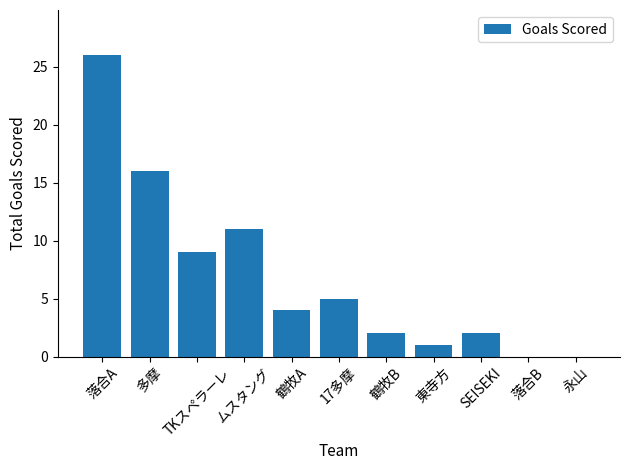

At which label is the value closest to 13?

ムスタング